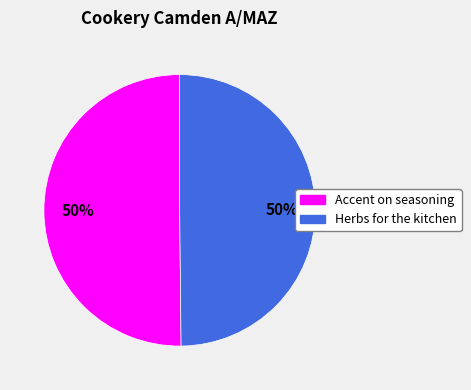

Is it true that Accent on seasoning is 37% of the pie?

False